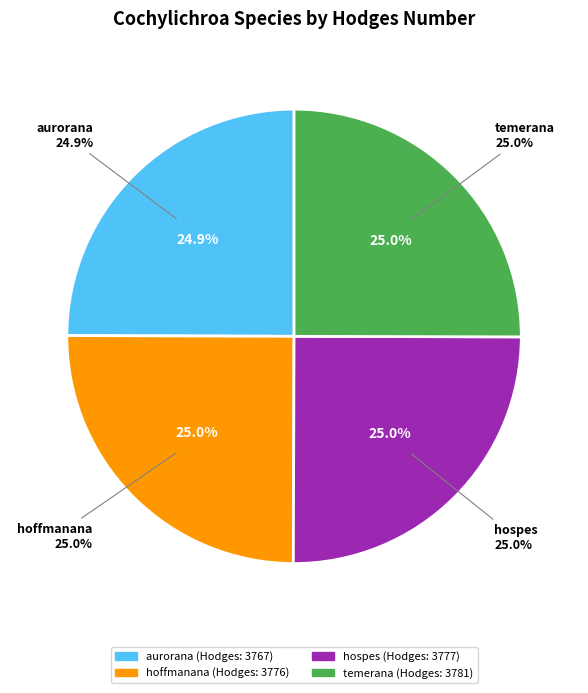

Which slice is the smallest?

aurorana